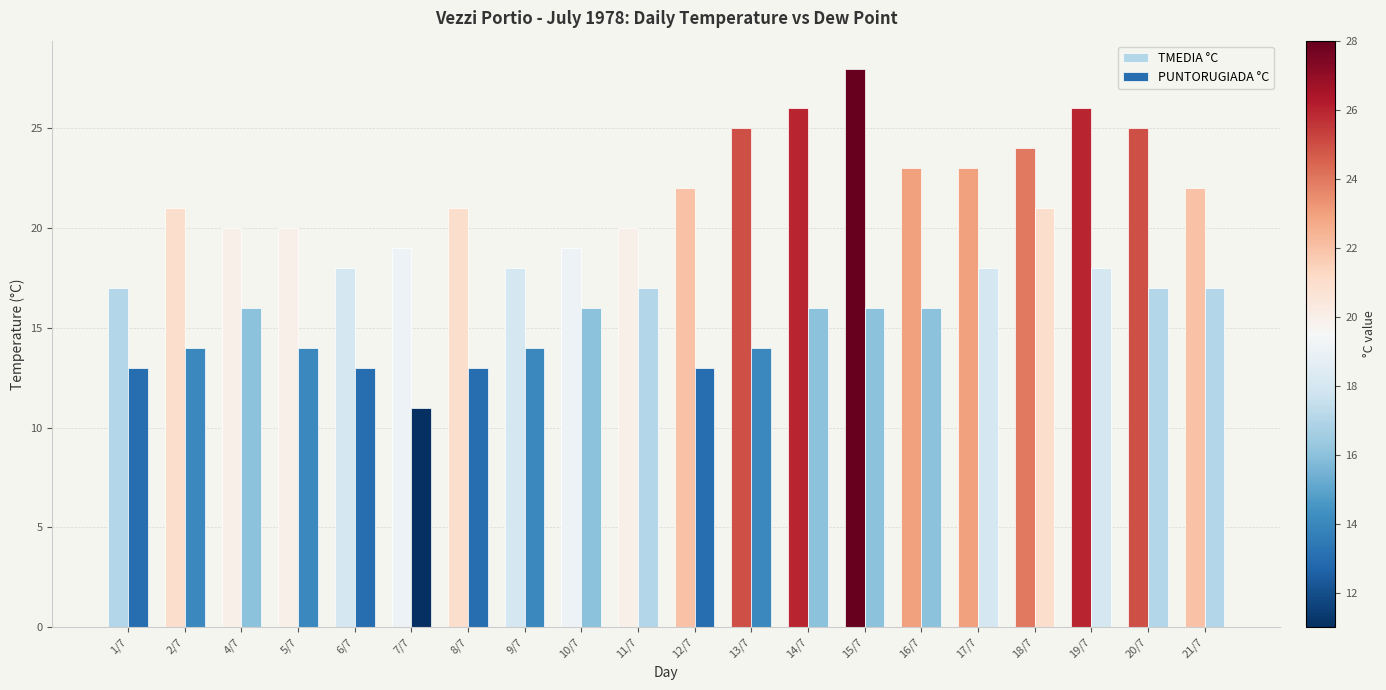

What is the spread (max minus min) of values at 12/7?

9